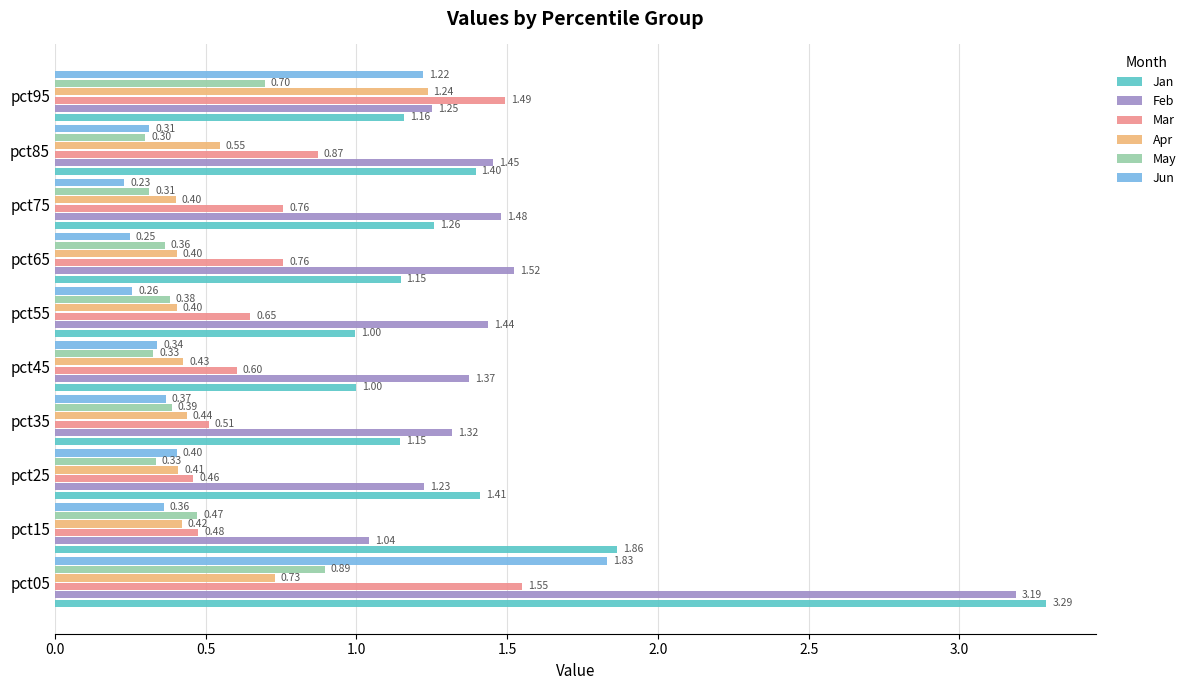

Count the Apr values in the range 0 to 1.

9